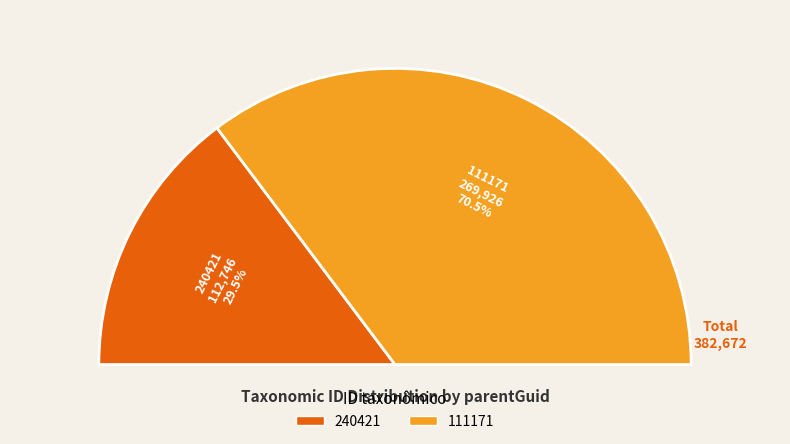

What portion of the pie excludes 111171?

29.5%